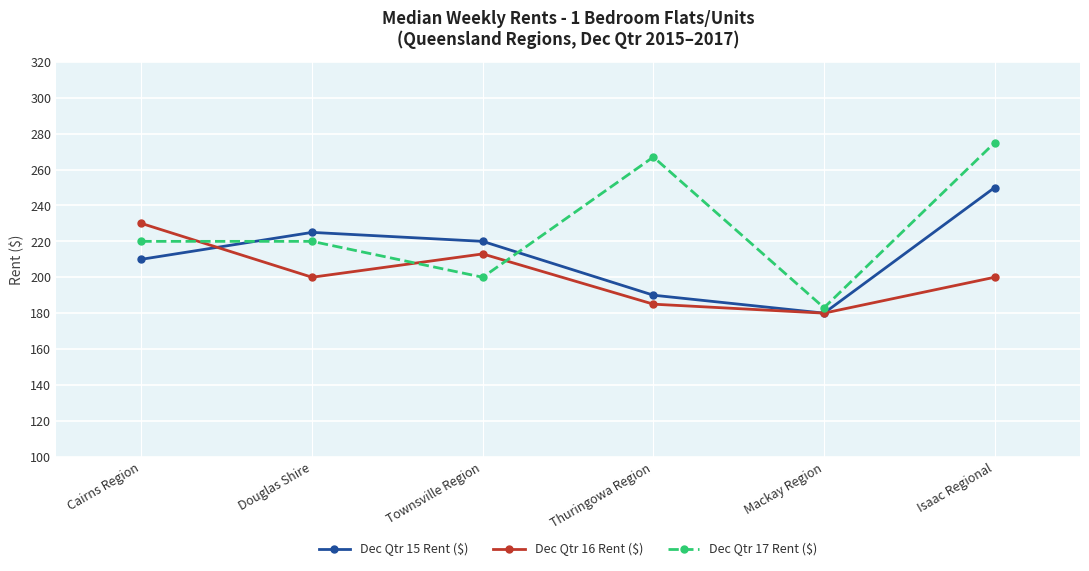

At how many categories does at least one series exceed 242?

2